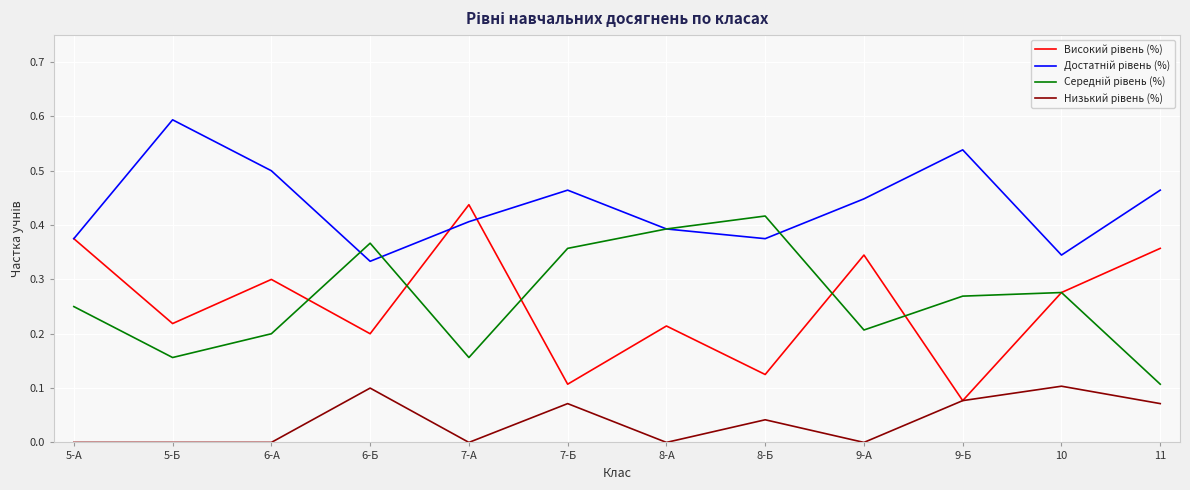

What position from the left is 8-А?

7